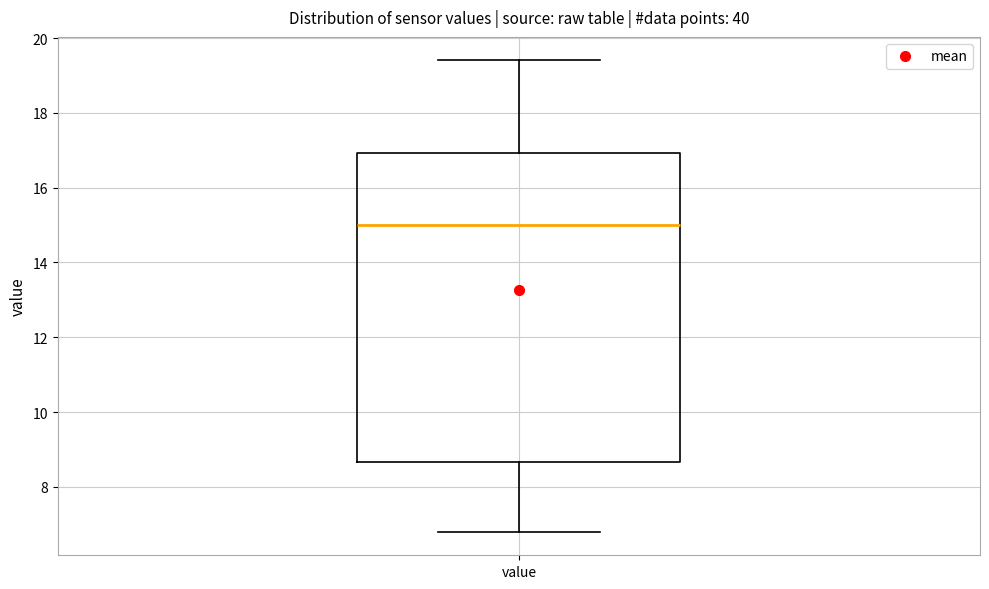

Read this box plot against the y-axis: the position of the median line, the range covered by the box, and the ends of both whiskers. The values are not printed on the chart, so give them approximately, as read against the axis.

median 15.0, box 8.6 to 17.0, whiskers 6.8 to 19.4